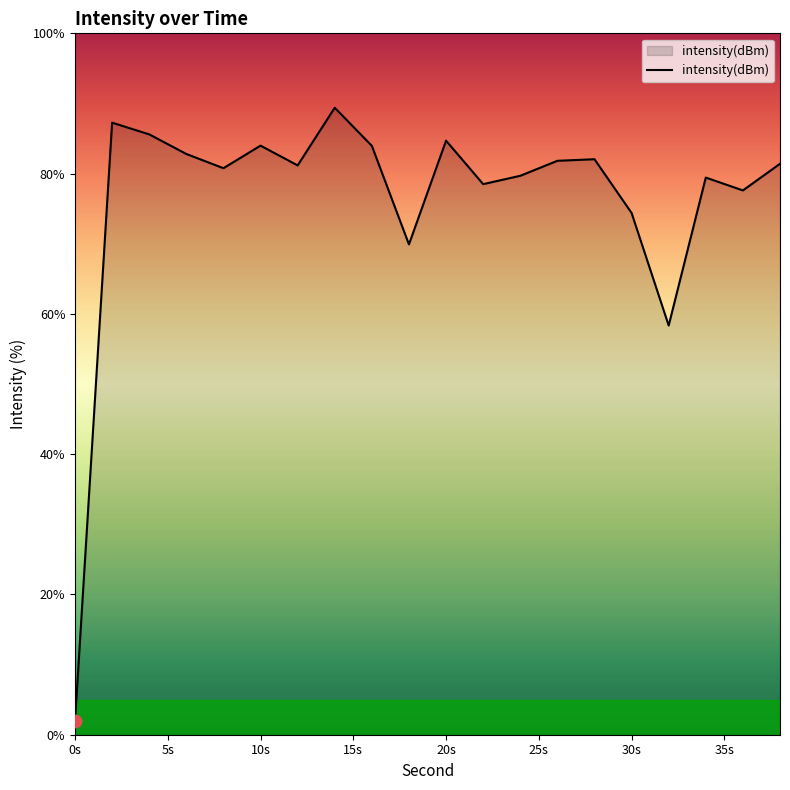

What is the difference between the maximum and minimum values?

87.5